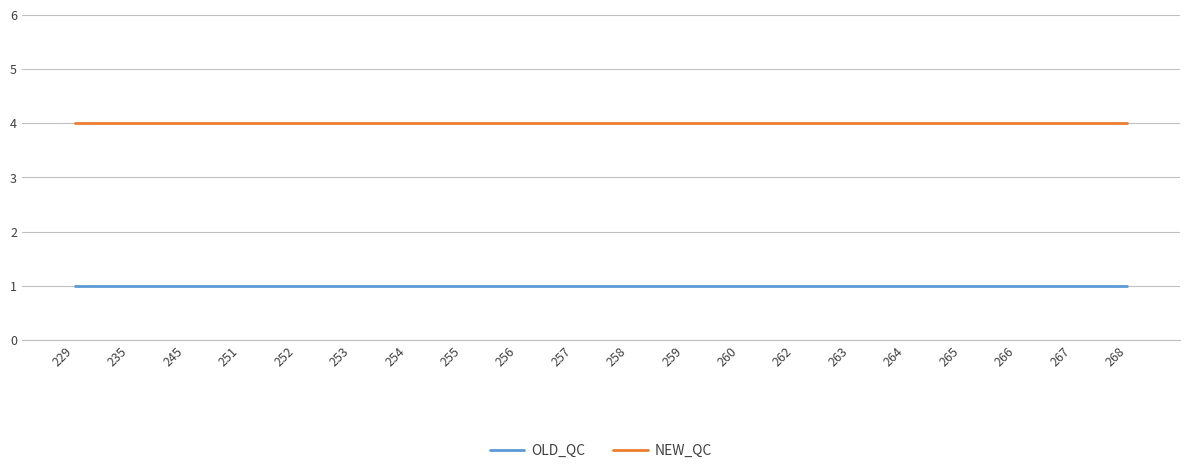

What is the spread (max minus min) of values at 259?

3